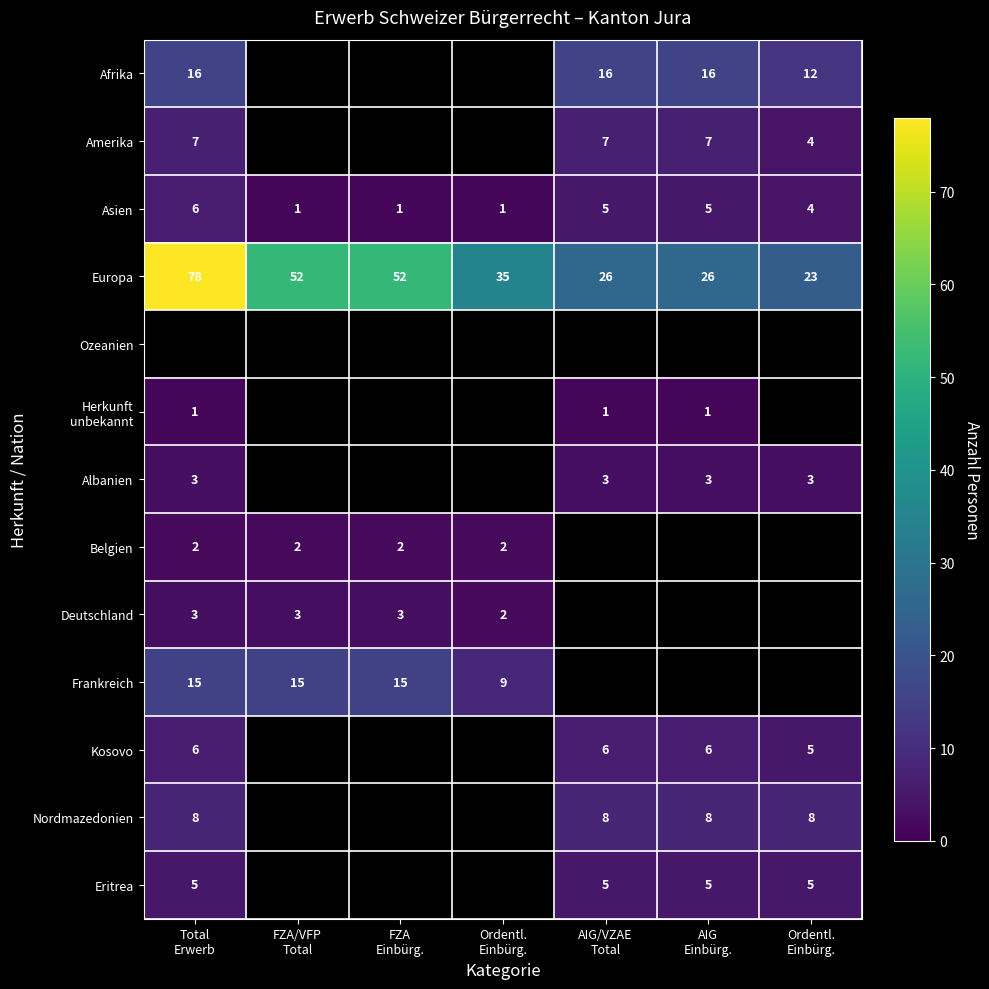

Between Total
Erwerb and AIG/VZAE
Total, which is larger?

Total
Erwerb